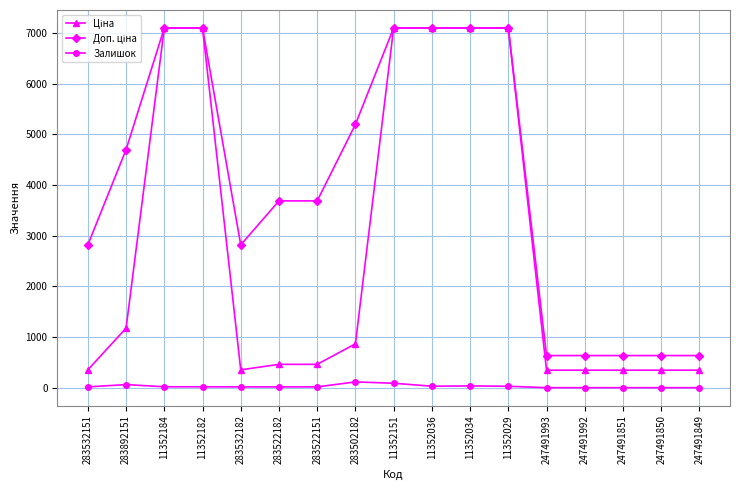

What is the total value across all series at 247491851?

979.6